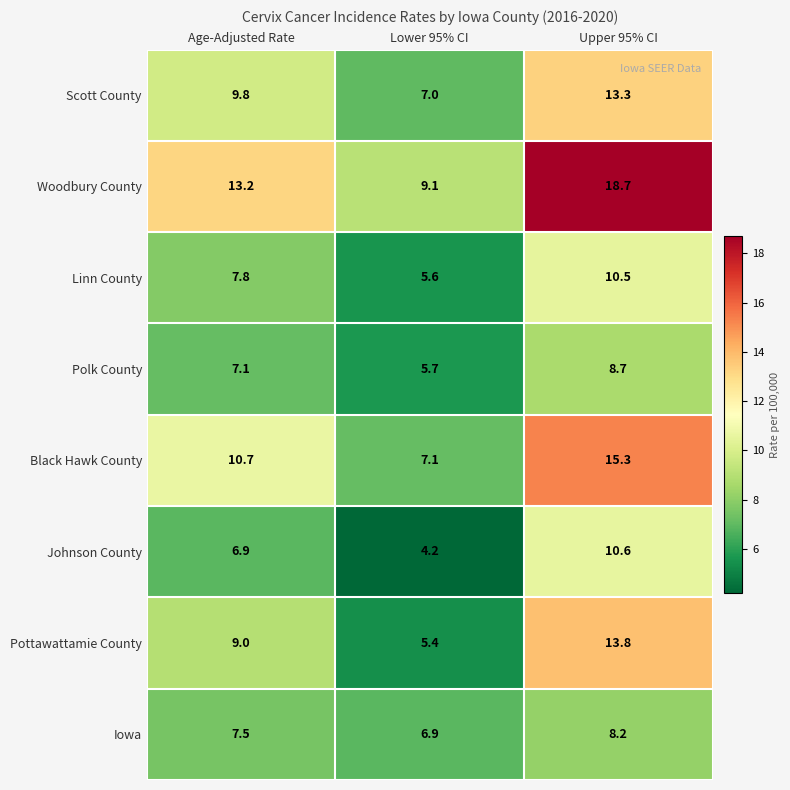

What is the difference between the Scott County values at Lower 95% CI and Age-Adjusted Rate?

2.8